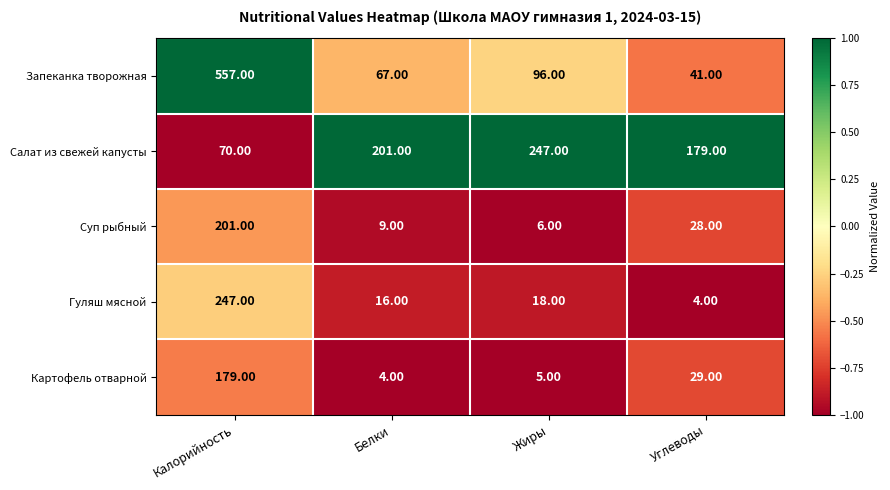

What is the difference between the highest and lowest values at Калорийность?

487